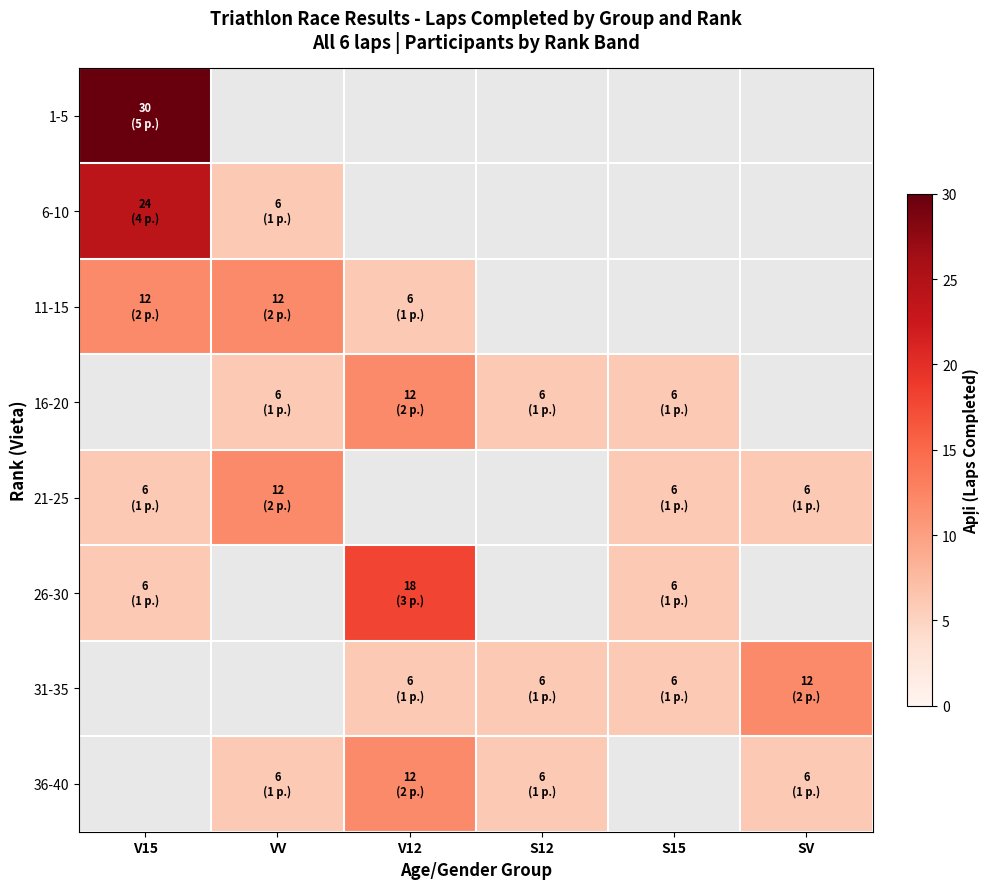

Rank the series at VV from lowest to highest value.

16-20, 1-5, 6-10, 11-15, 21-25, 26-30, 31-35, 36-40